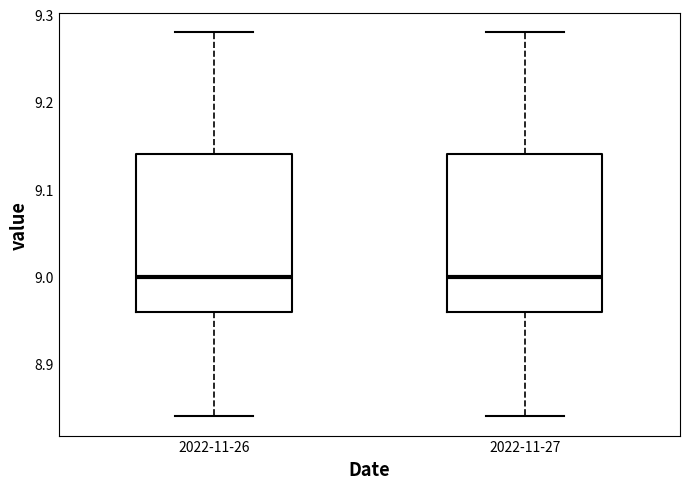

Reading left to right, transcribe this box plot: for each box, give where its median line is, the range the box spans, and where its two whiskers end, as read against the y-axis. The values are not printed on the chart, so give them approximately, as read against the axis.

2022-11-26: median 9.00, box 8.96 to 9.14, whiskers 8.84 to 9.28
2022-11-27: median 9.00, box 8.96 to 9.14, whiskers 8.84 to 9.28